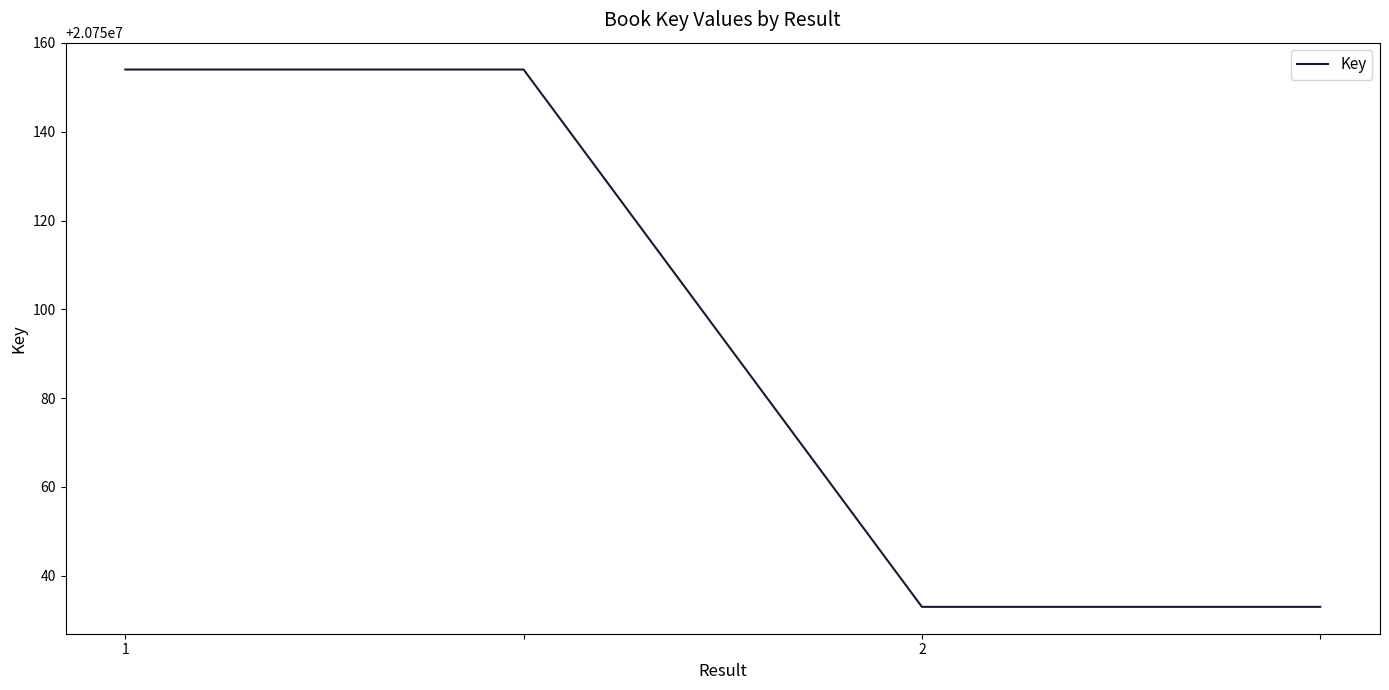

What is the average value?

20750094